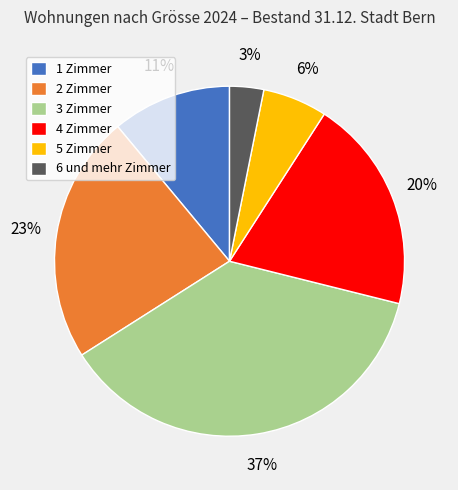

Is it true that 1 Zimmer is 20% of the pie?

False